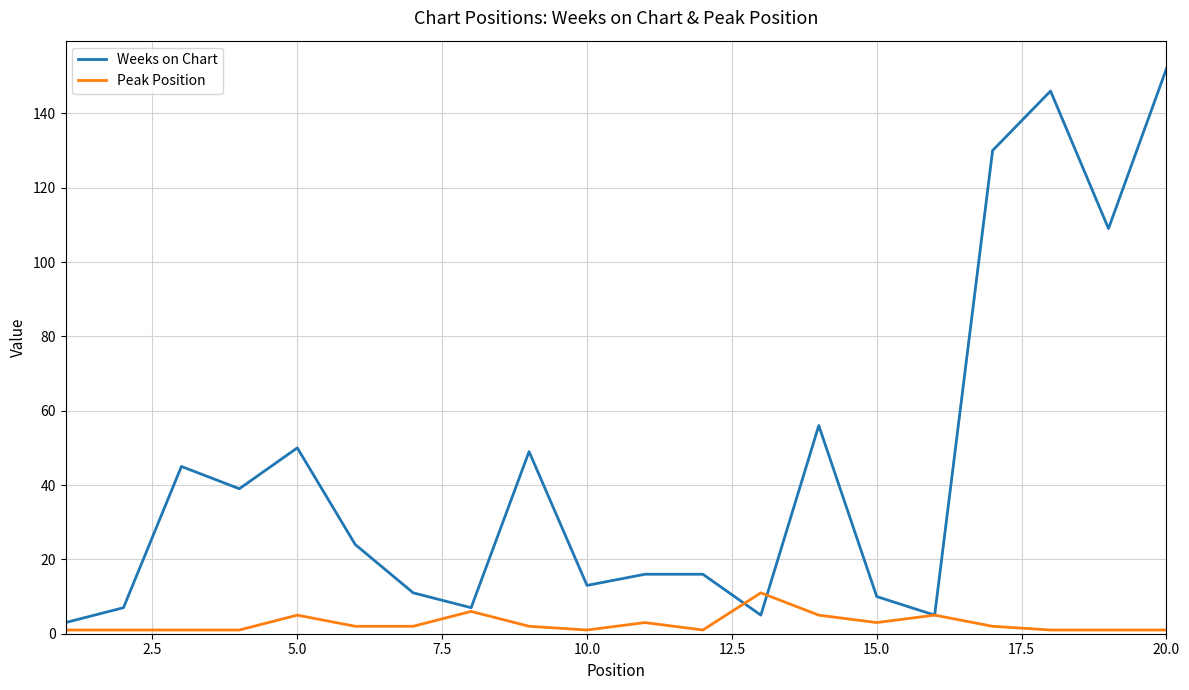

Which series has the widest spread of values?

Weeks on Chart